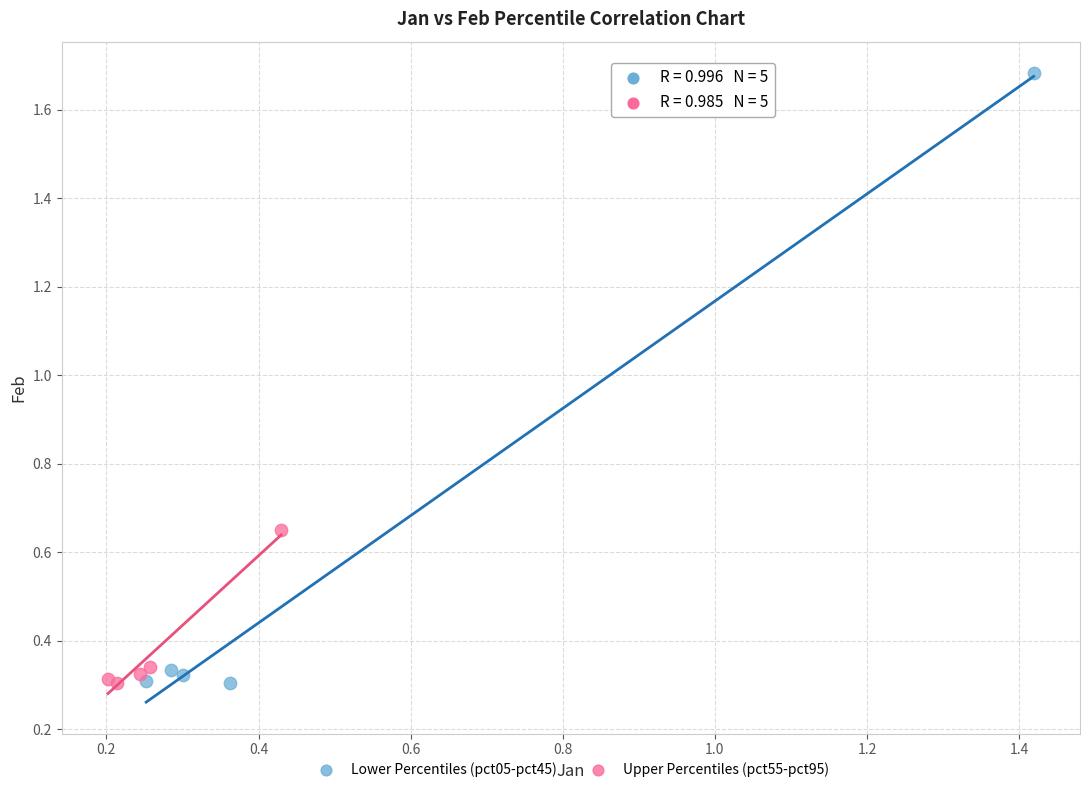

Which series has the widest spread of Y values?

Lower Percentiles (pct05-pct45)